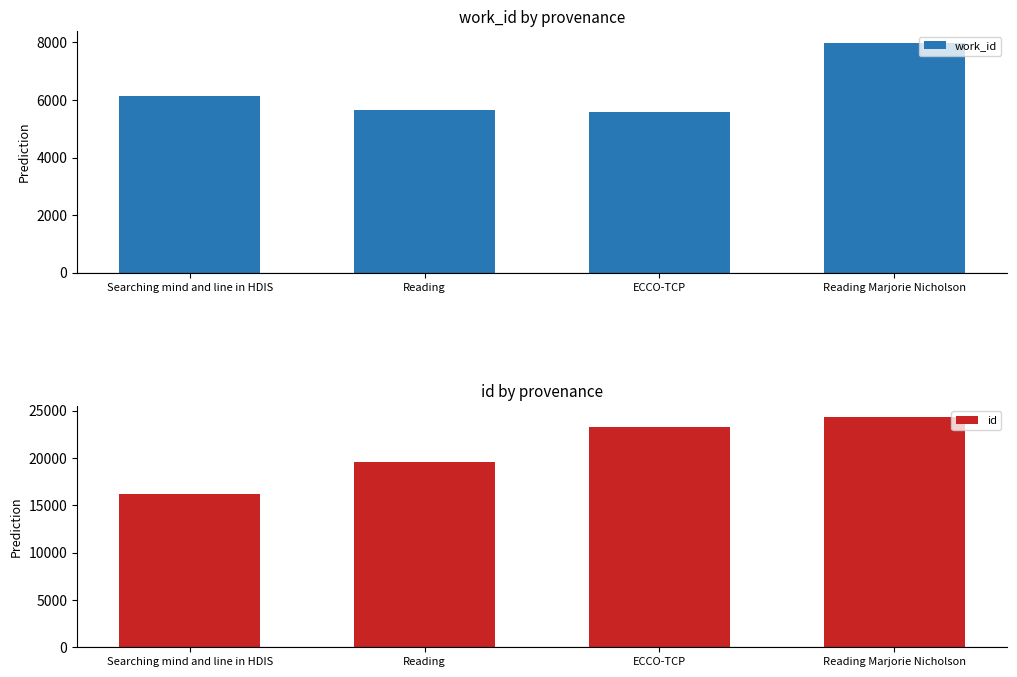

What is the label of the 1st bar from the right?

Reading Marjorie Nicholson